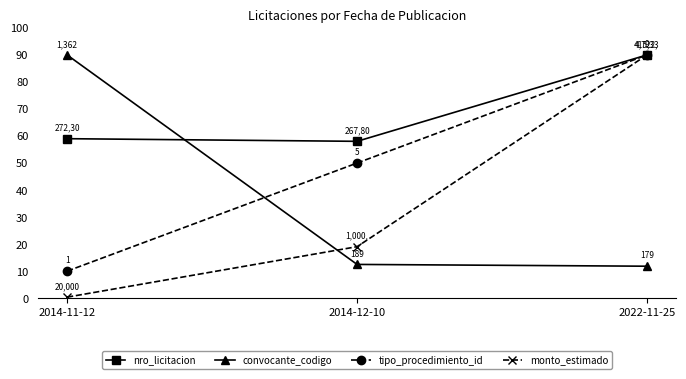

What is the label of the 3rd point from the right?

2014-11-12